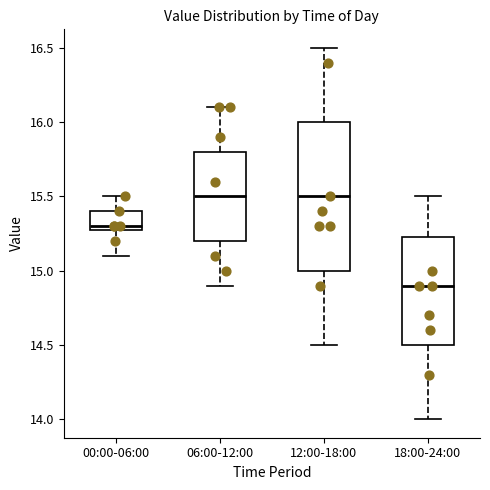

Where does the upper whisker of the box for 18:00-24:00 end on the y-axis? The values are not printed on the chart, so give them approximately, as read against the axis.

15.50